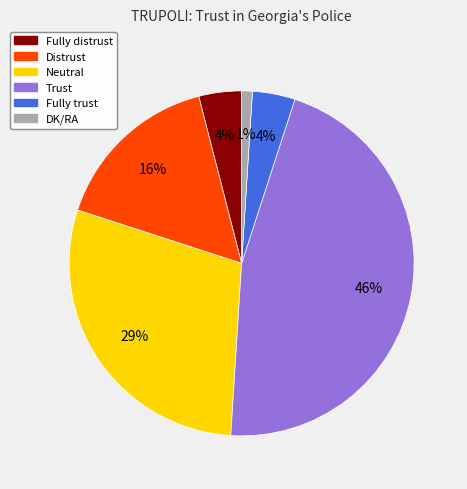

Count the number of slices in the pie.

6